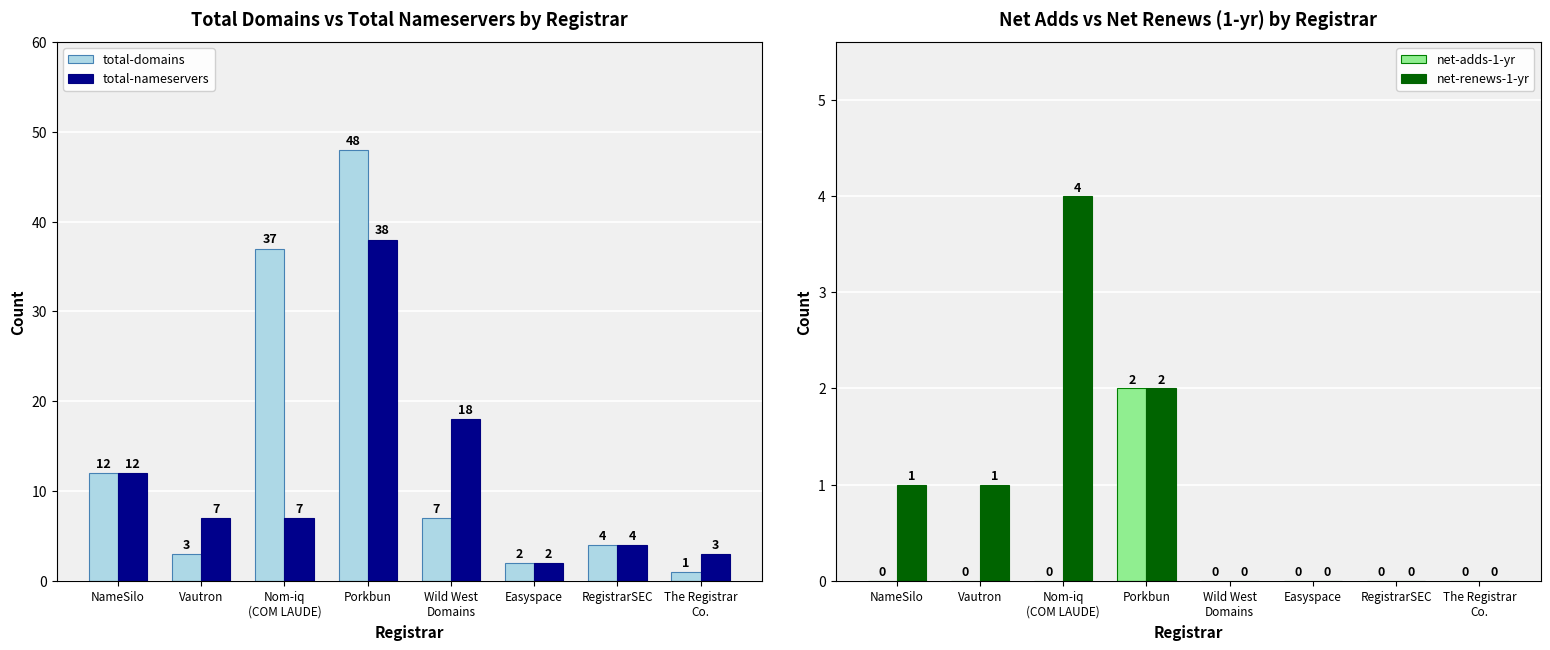

At how many categories does at least one series exceed 47?

1